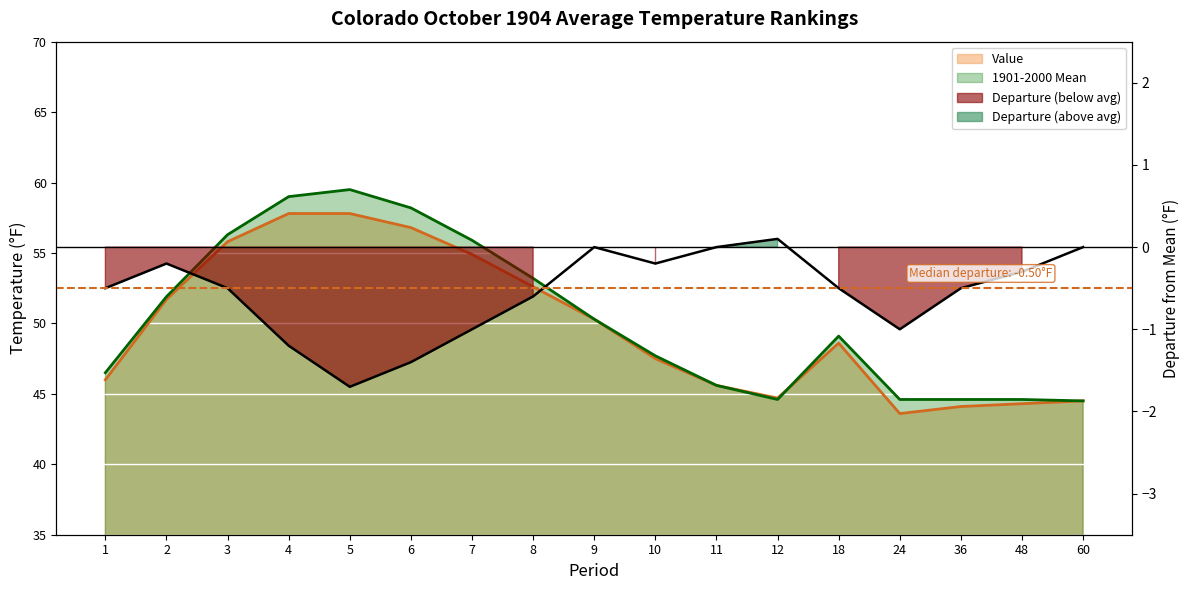

Where is Departure nearest to the value 0?

9